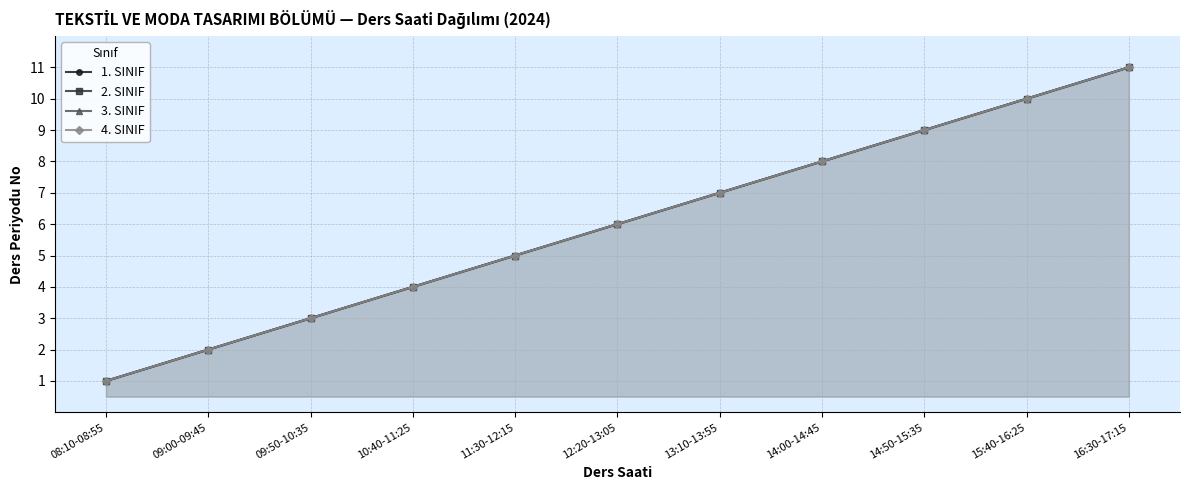

Count the 3. SINIF values in the range 3 to 9.

7